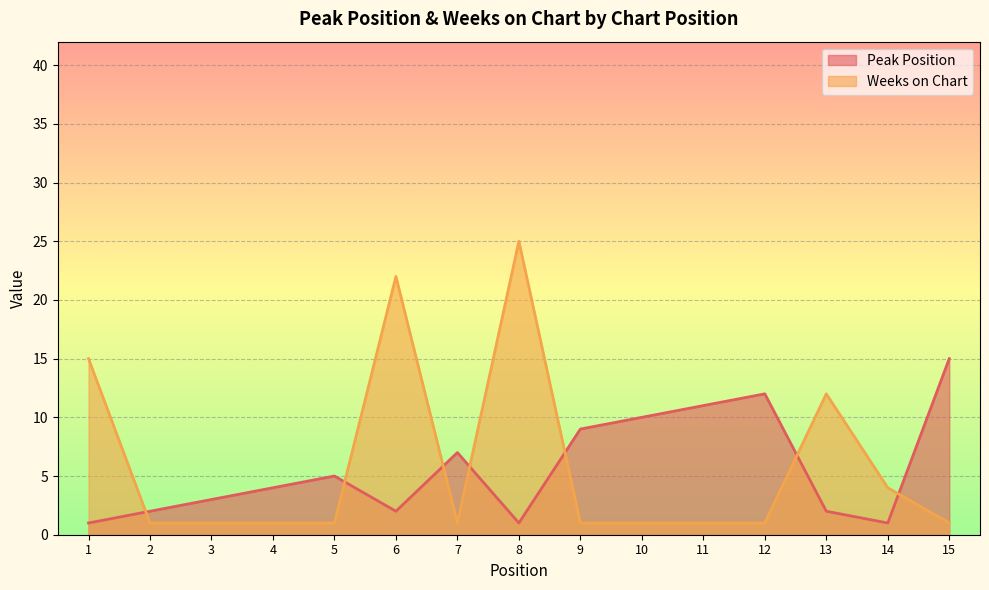

At which label does Peak Position first exceed 4?

5